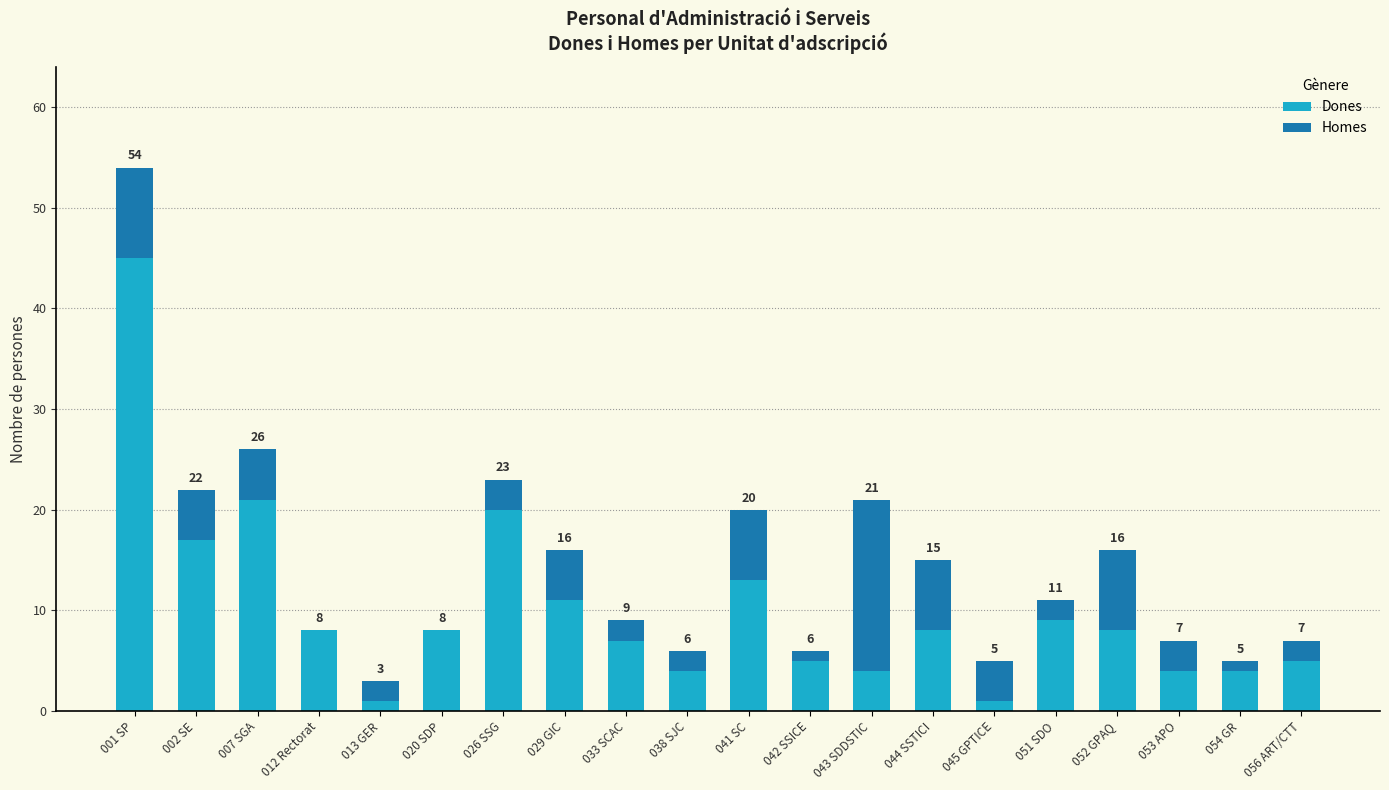

Reading left to right, list the values for the Dones series.

001 SP=45	002 SE=17	007 SGA=21	012 Rectorat=8	013 GER=1	020 SDP=8	026 SSG=20	029 GIC=11	033 SCAC=7	038 SJC=4	041 SC=13	042 SSICE=5	043 SDDSTIC=4	044 SSTICI=8	045 GPTICE=1	051 SDO=9	052 GPAQ=8	053 APO=4	054 GR=4	056 ART/CTT=5